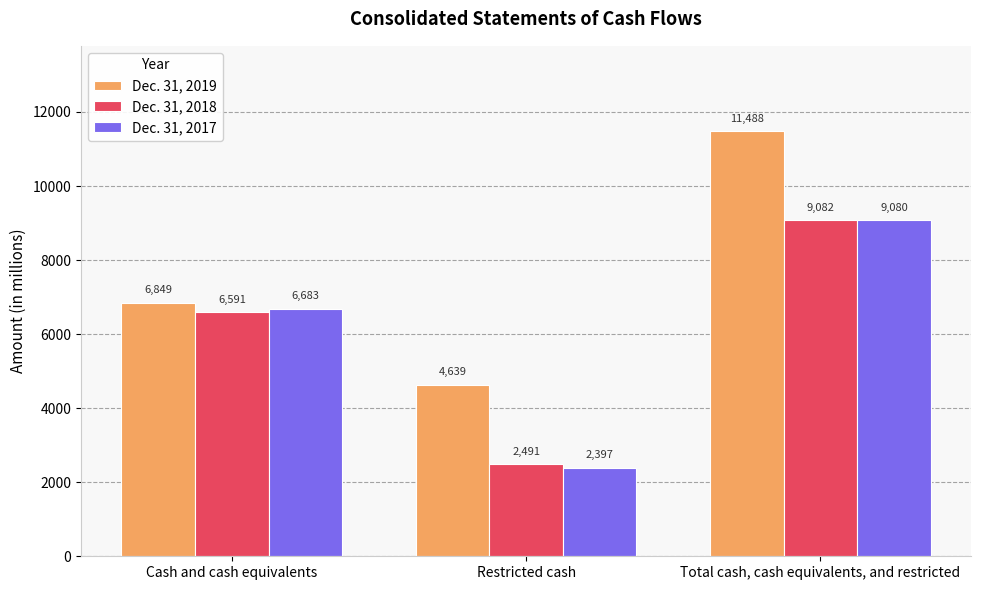

What is the sum of all Dec. 31, 2018 values?

18164